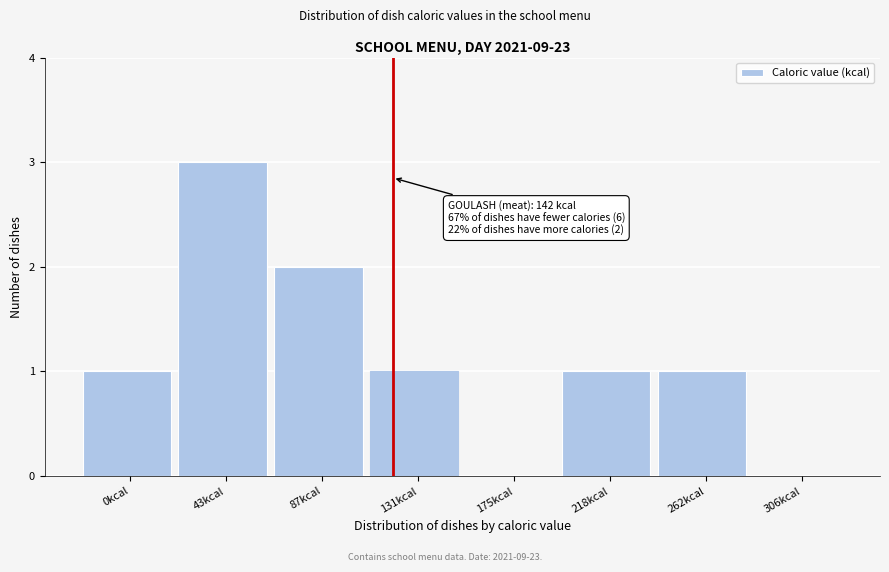

Reading right to left, what are all the values shown in this chart?

306kcal=0	262kcal=1	218kcal=1	175kcal=0	131kcal=1	87kcal=2	43kcal=3	0kcal=1